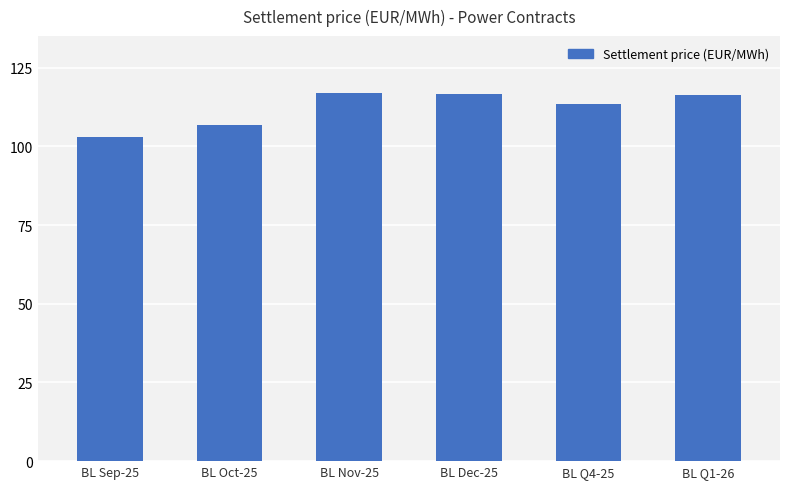

What is the label of the 2nd bar from the right?

BL Q4-25